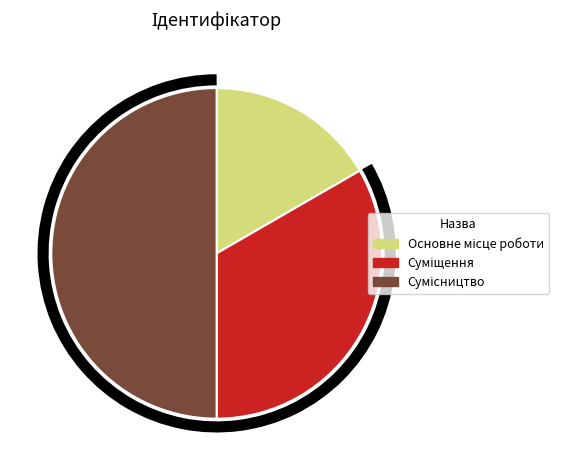

Count the number of slices in the pie.

3